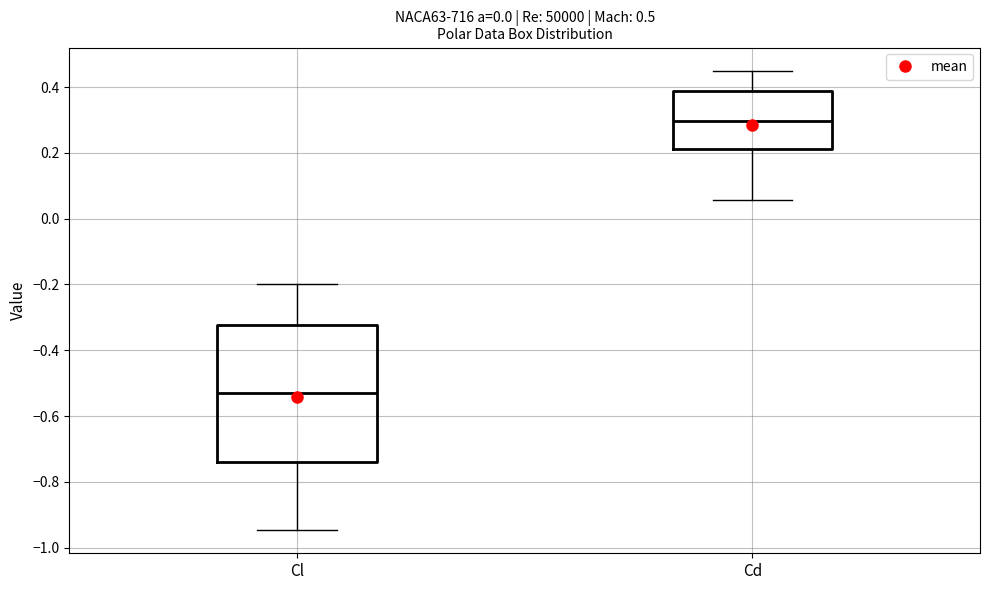

Reading left to right, transcribe this box plot: for each box, give where its median line is, the range the box spans, and where its two whiskers end, as read against the y-axis. The values are not printed on the chart, so give them approximately, as read against the axis.

Cl: median -0.52, box -0.74 to -0.32, whiskers -0.94 to -0.20
Cd: median 0.30, box 0.22 to 0.38, whiskers 0.06 to 0.46